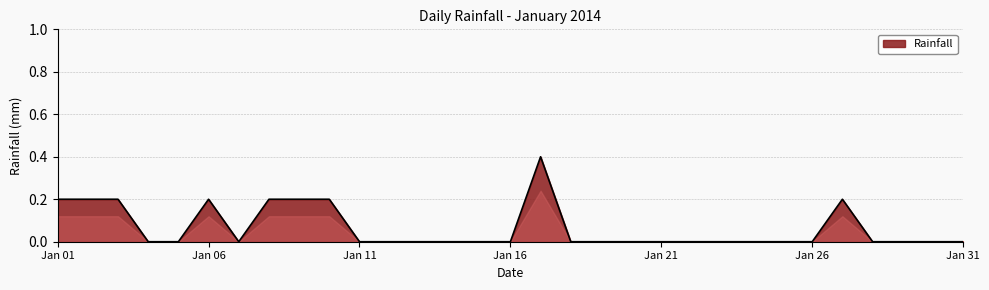

Reading left to right, list all the values displayed in this chart.

0.2	0.2	0.2	0.0	0.0	0.2	0.0	0.2	0.2	0.2	0.0	0.0	0.0	0.0	0.0	0.0	0.4	0.0	0.0	0.0	0.0	0.0	0.0	0.0	0.0	0.0	0.2	0.0	0.0	0.0	0.0